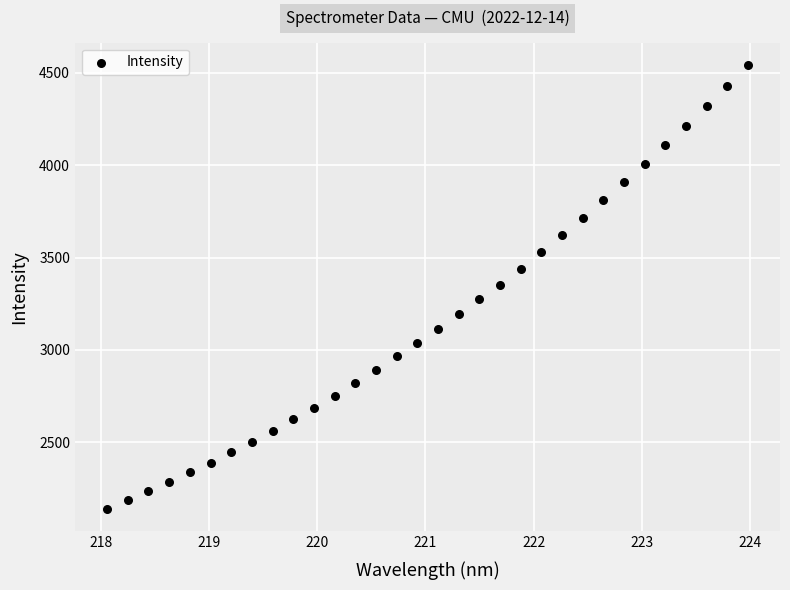

What is the range of X values (max minus min)?

5.9